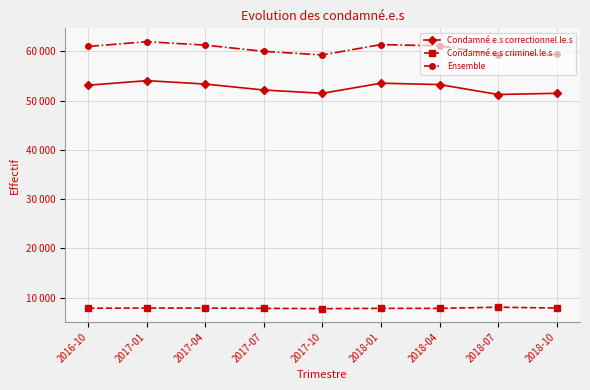

What are all the series names shown in the legend?

Condamné.e.s correctionnel.le.s, Condamné.e.s criminel.le.s, Ensemble